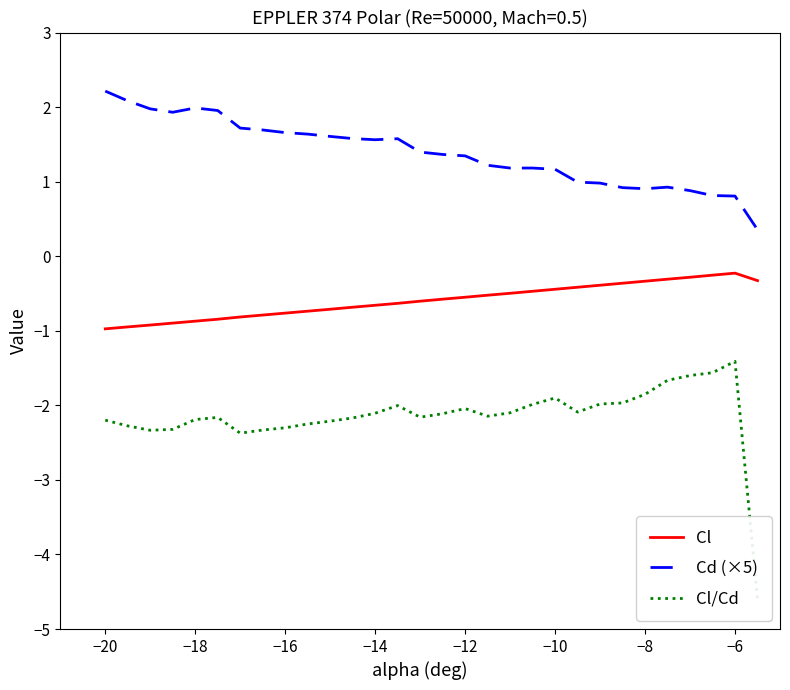

What value does the Cl series have at −8?

-0.3